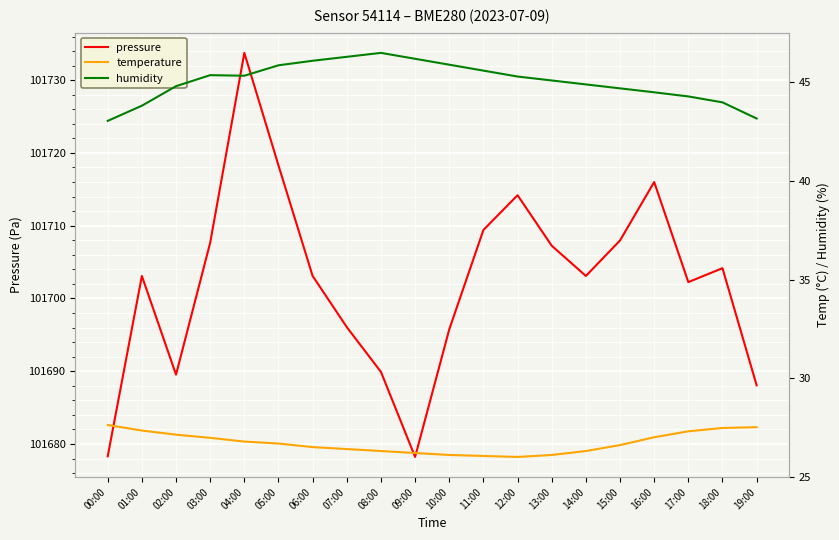

The pressure series shows 172021.5 at 13:00. True or false?

False